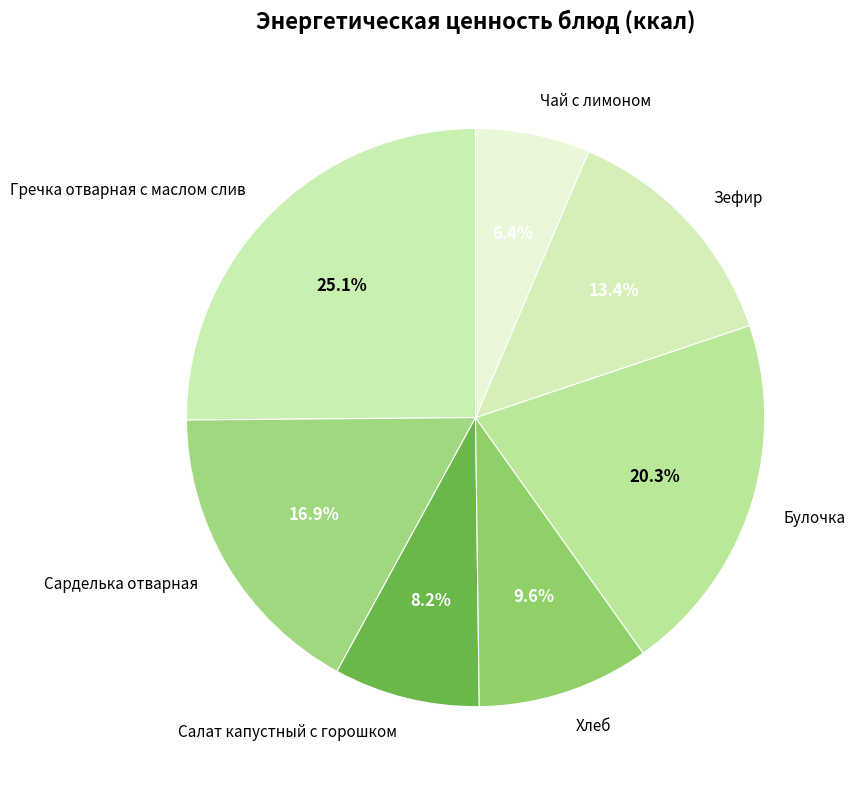

Do Гречка отварная с маслом слив and Сарделька отварная together represent more than half of the pie?

No